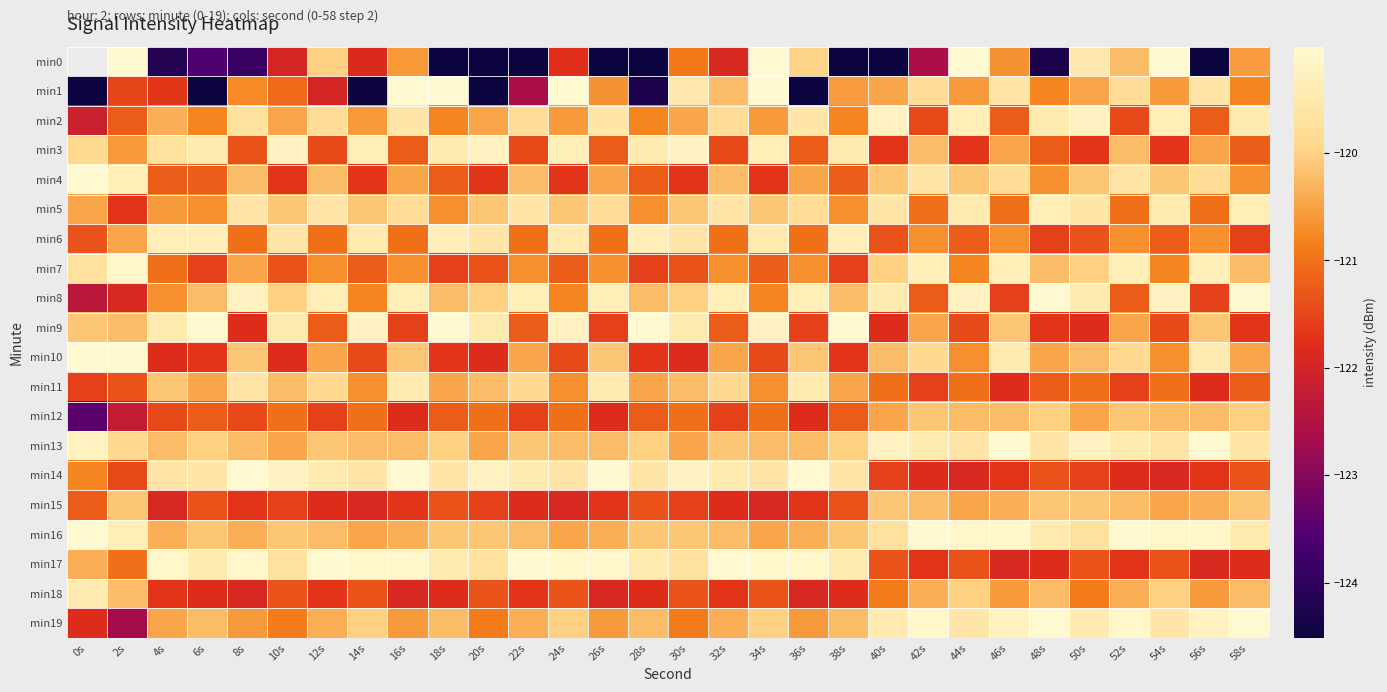

The value of min16 at 6s is -120.1. True or false?

True